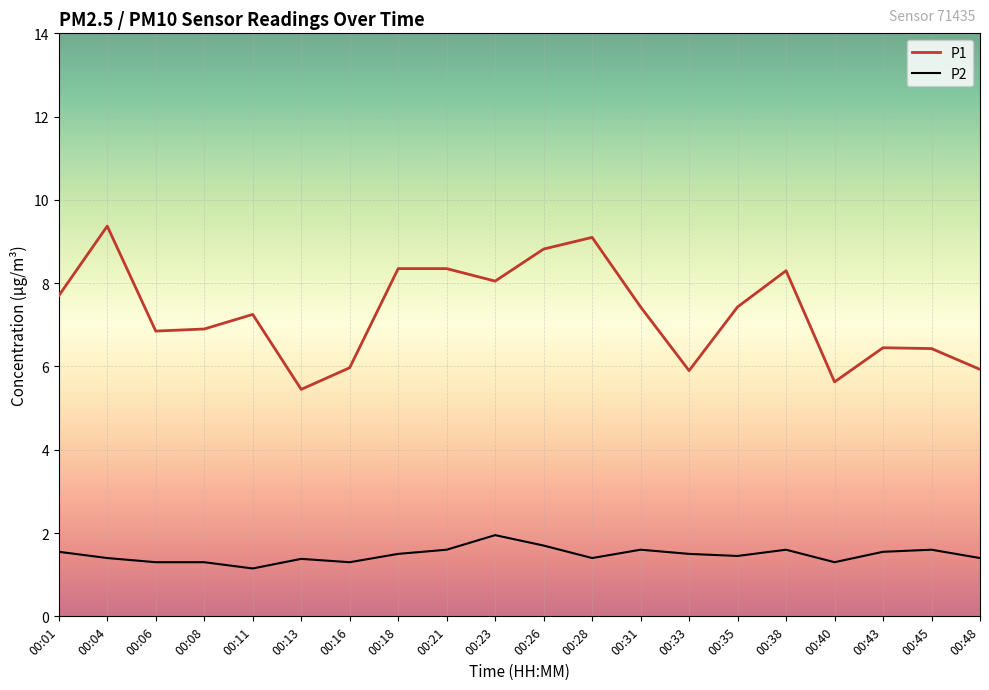

Where is P2 nearest to the value 1?

00:11